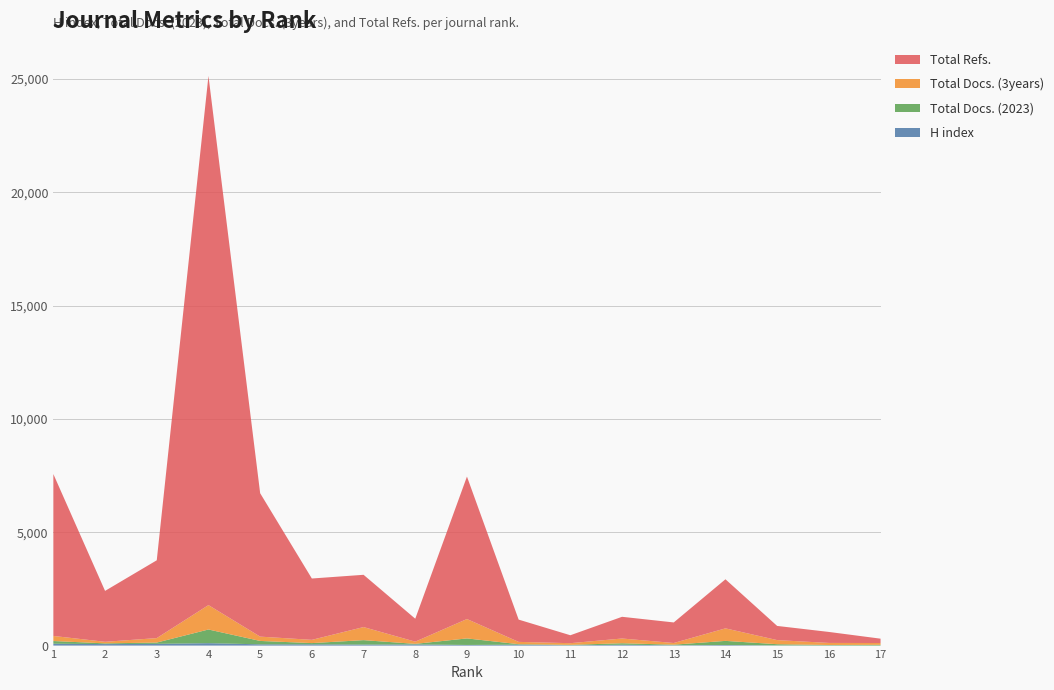

Reading right to left, extract all data points from this chart.

H index: 17=1	16=7	15=8	14=26	13=14	12=37	11=13	10=41	9=28	8=51	7=45	6=56	5=55	4=107	3=76	2=66	1=82
Total Docs. (2023): 17=34	16=19	15=53	14=181	13=26	12=66	11=20	10=21	9=288	8=25	7=195	6=54	5=150	4=603	3=57	2=32	1=119
Total Docs. (3years): 17=78	16=91	15=181	14=553	13=74	12=209	11=73	10=101	9=855	8=97	7=577	6=143	5=190	4=1076	3=197	2=69	1=224
Total Refs.: 17=192	16=485	15=625	14=2165	13=907	12=958	11=350	10=983	9=6286	8=1012	7=2306	6=2706	5=6327	4=23346	3=3433	2=2246	1=7142